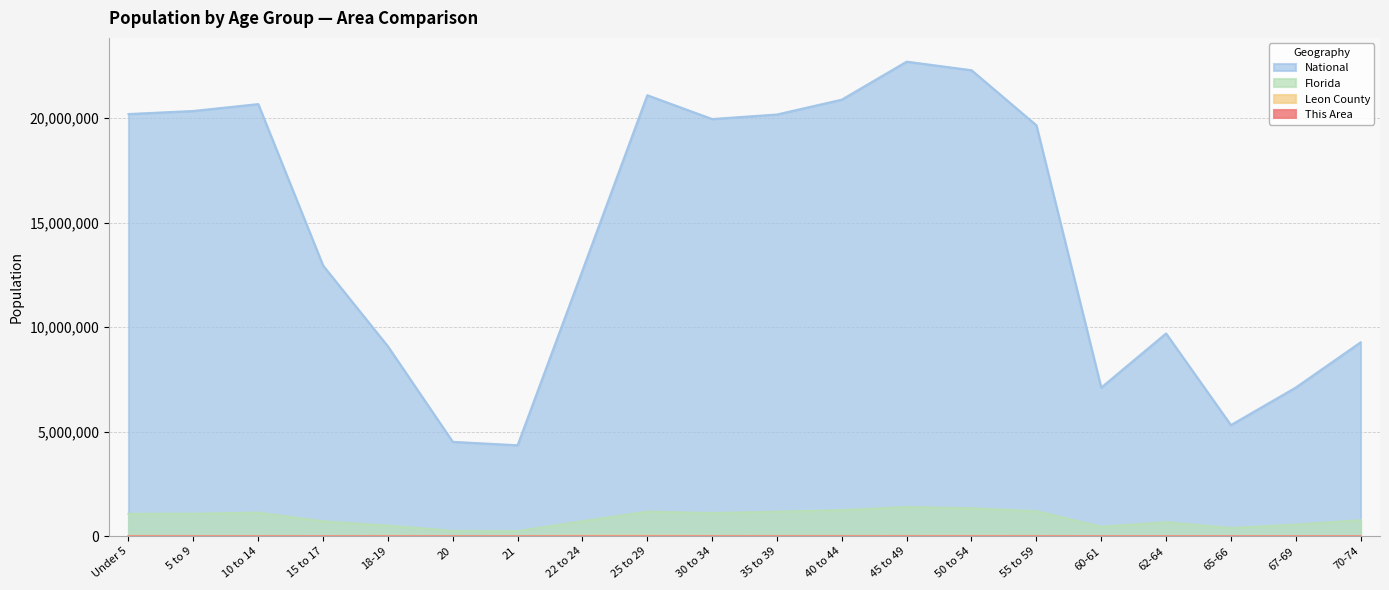

True or false: Leon County and Florida cross at least once.

False